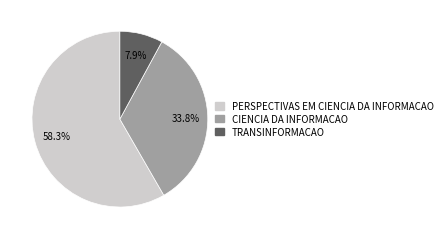

Count the number of slices in the pie.

3